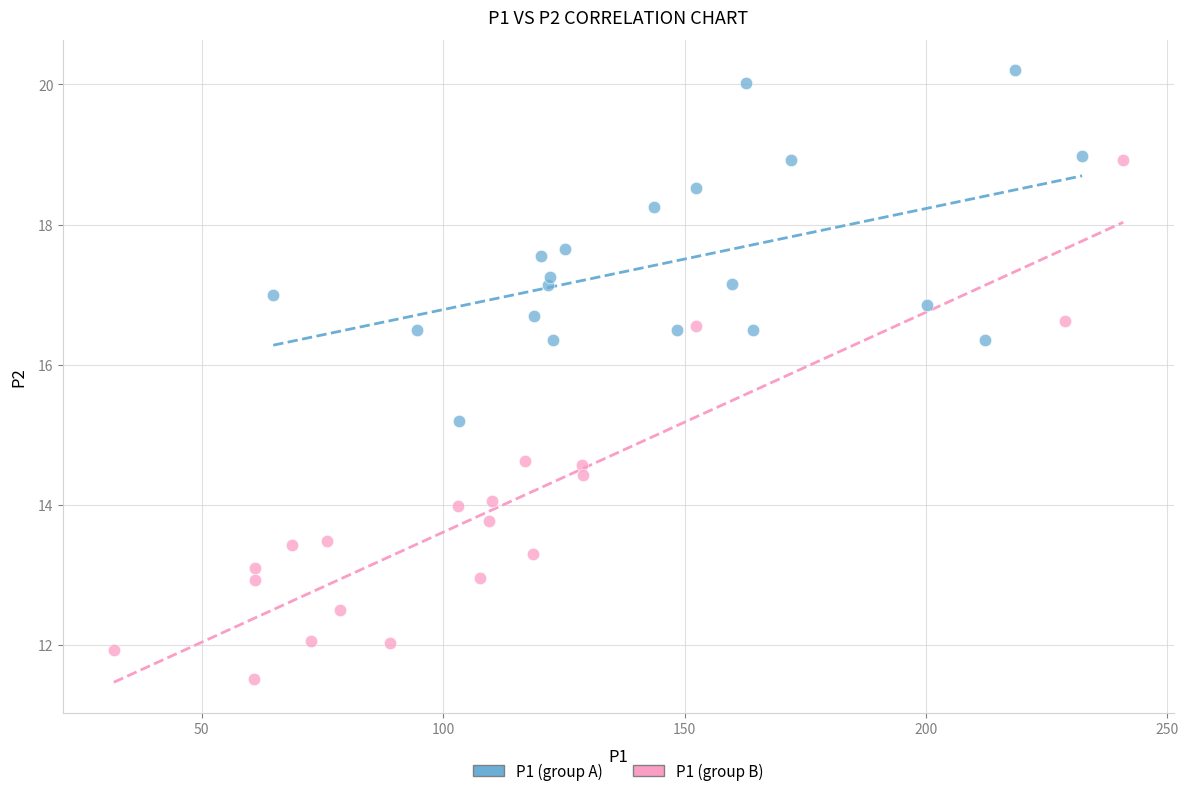

Which series has the widest spread of Y values?

P1 (group B)